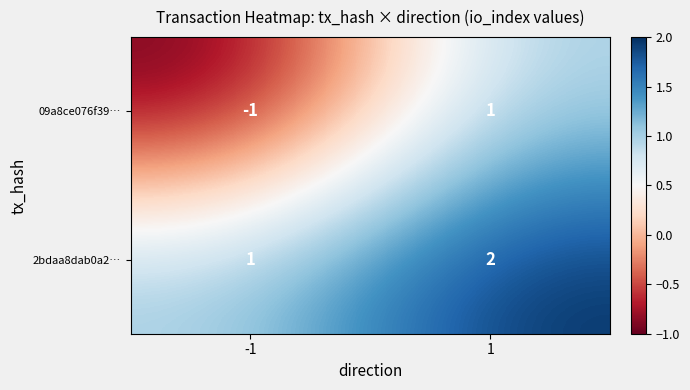

How many data points does each series have?

2